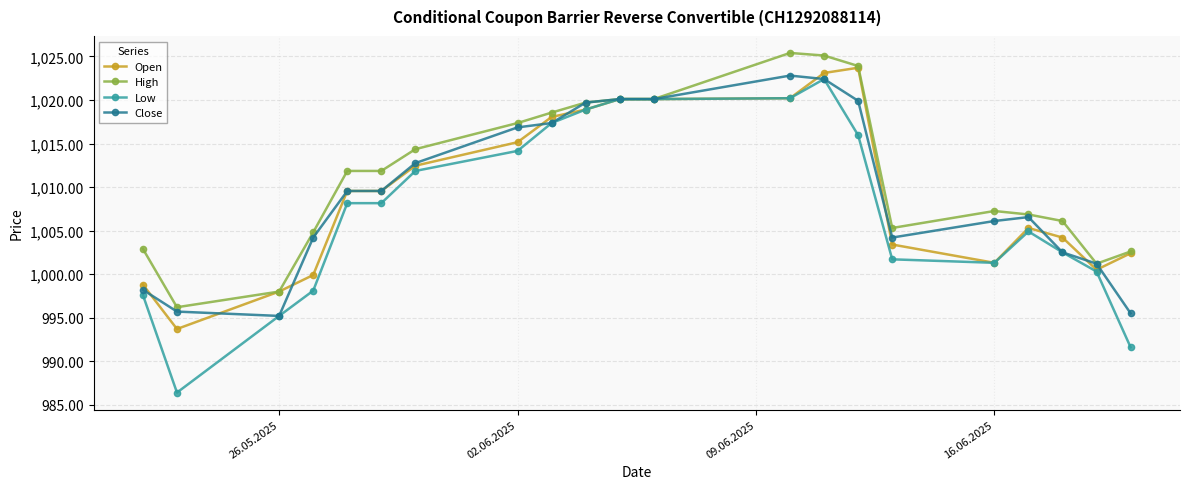

Which series has the largest total across all categories?

High